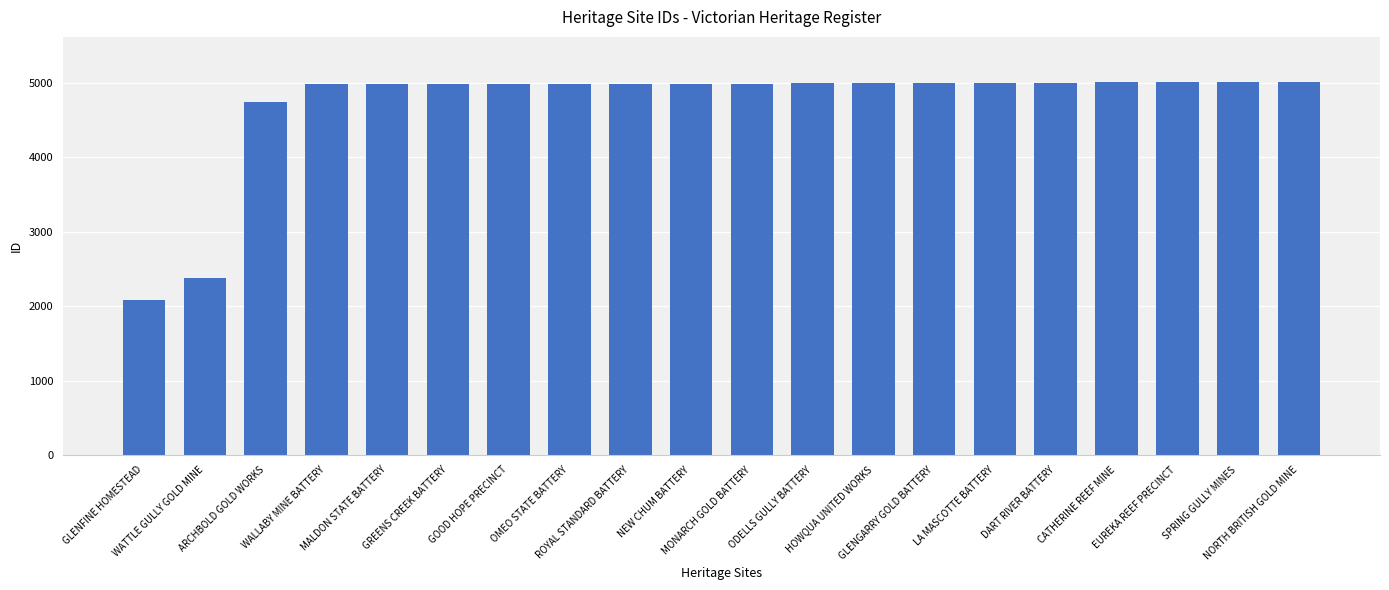

What position from the right is NORTH BRITISH GOLD MINE?

1